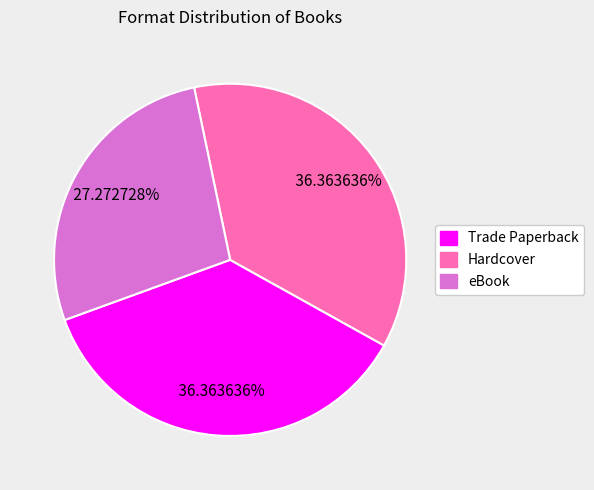

Is there a majority slice in this chart?

No